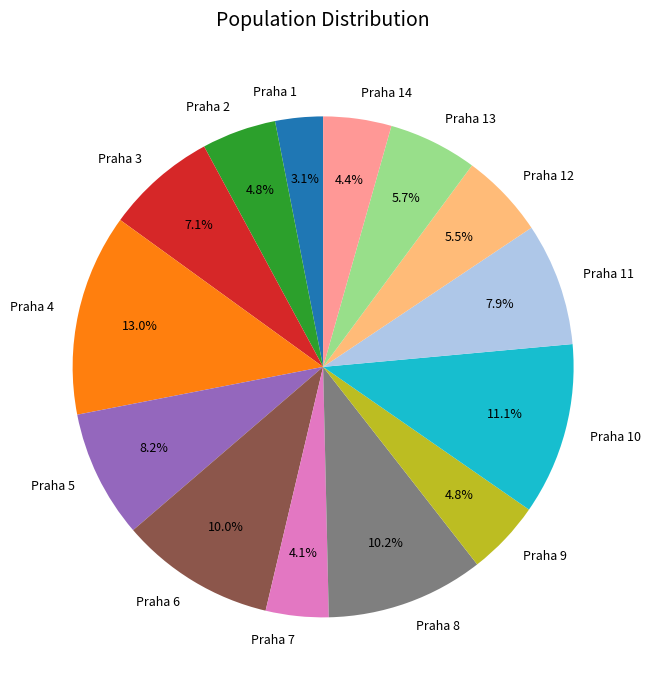

To the nearest percent, what percentage of the pie is Praha 9?

5%